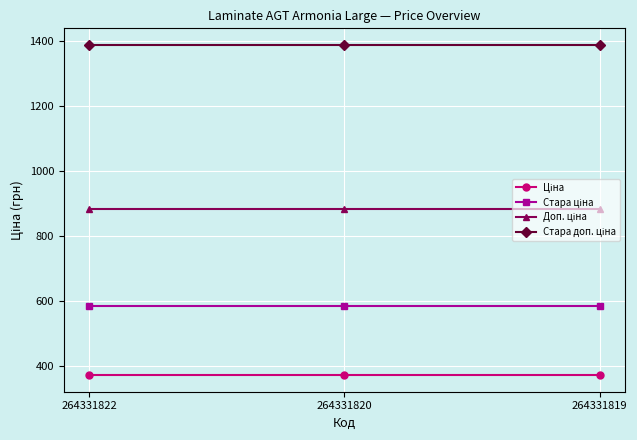

At how many categories does at least one series exceed 856?

3